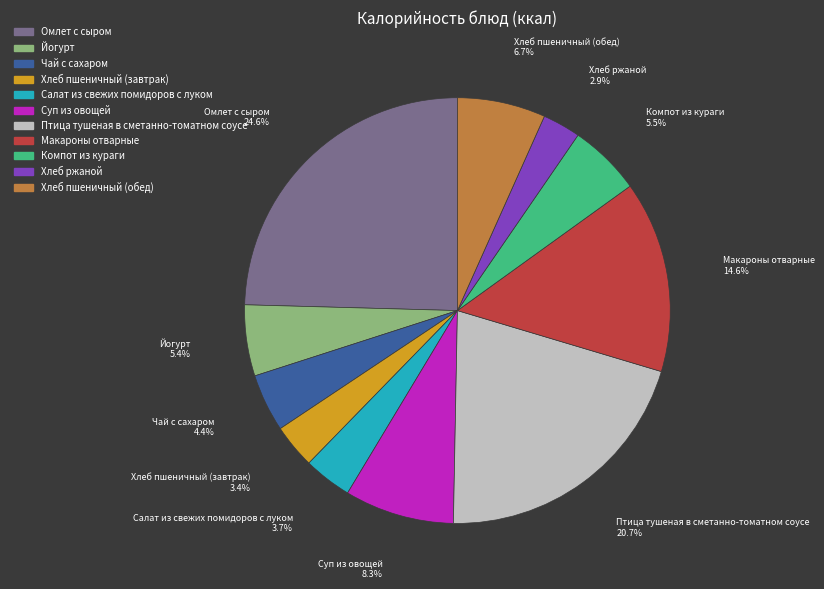

True or false: Компот из кураги accounts for 15% of the total.

False